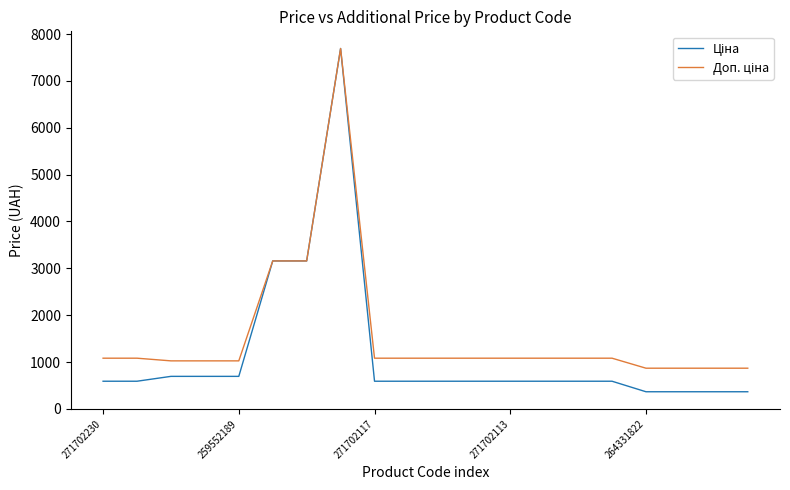

What is the minimum value shown in the chart?

365.2